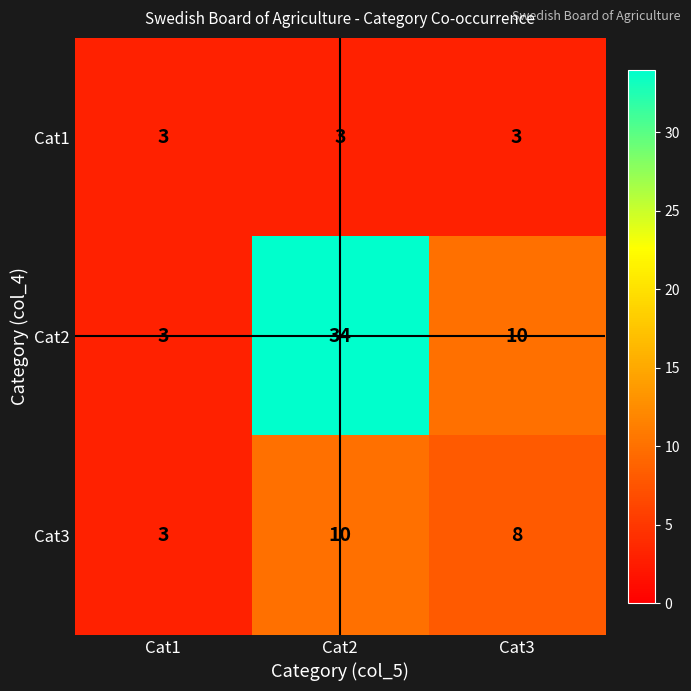

What is the maximum value shown in the chart?

34